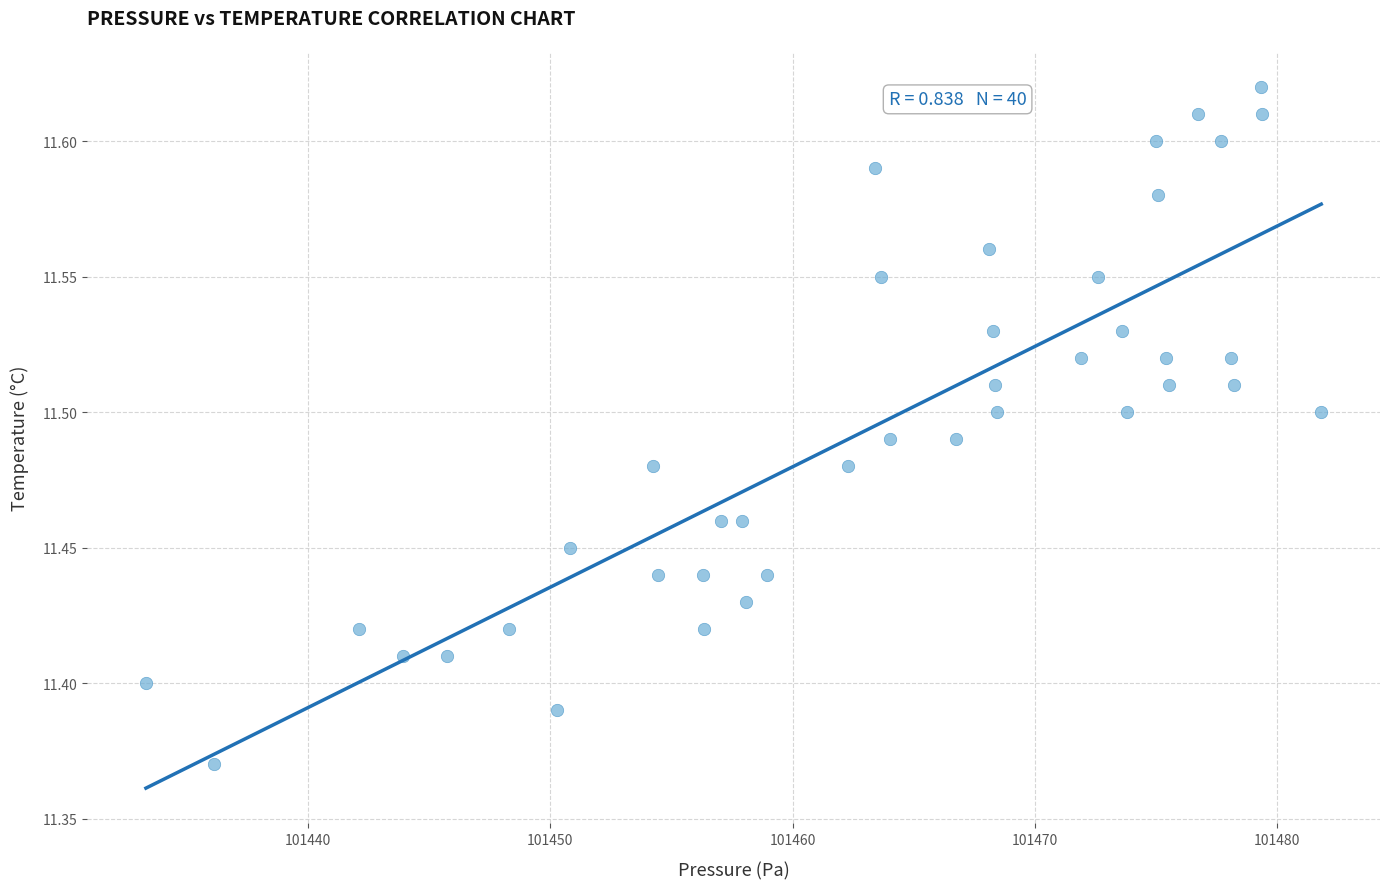

What is the range of X values (max minus min)?

48.5